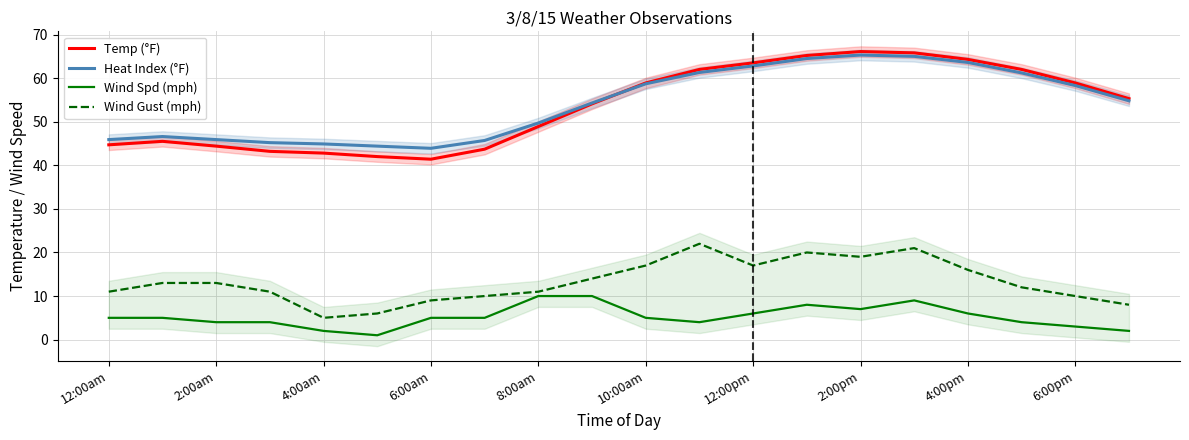

Is it true that Temp (°F) equals 65.2 at 13?

True